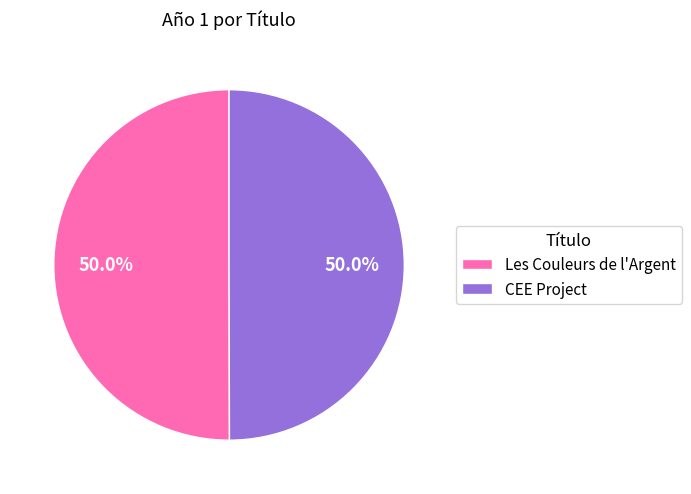

The Les Couleurs de l'Argent slice represents 50% of the pie. True or false?

True